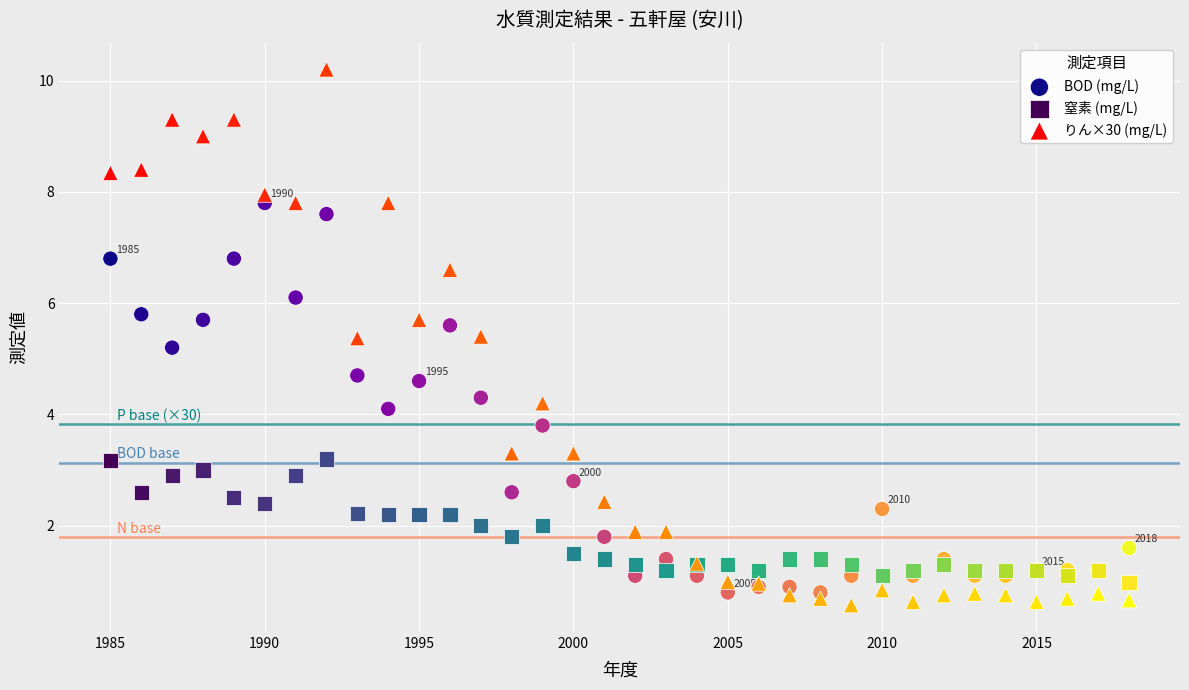

Which series reaches the minimum Y coordinate?

りん×30 (mg/L)